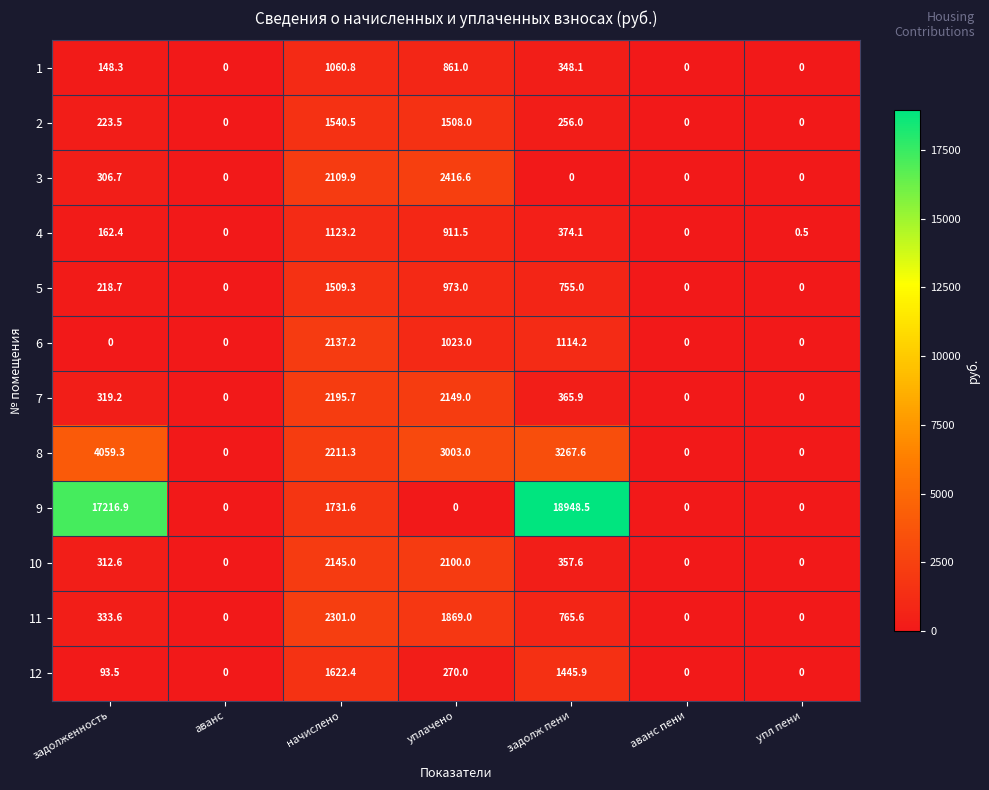

Which category has the highest value across all series?

задолж пени